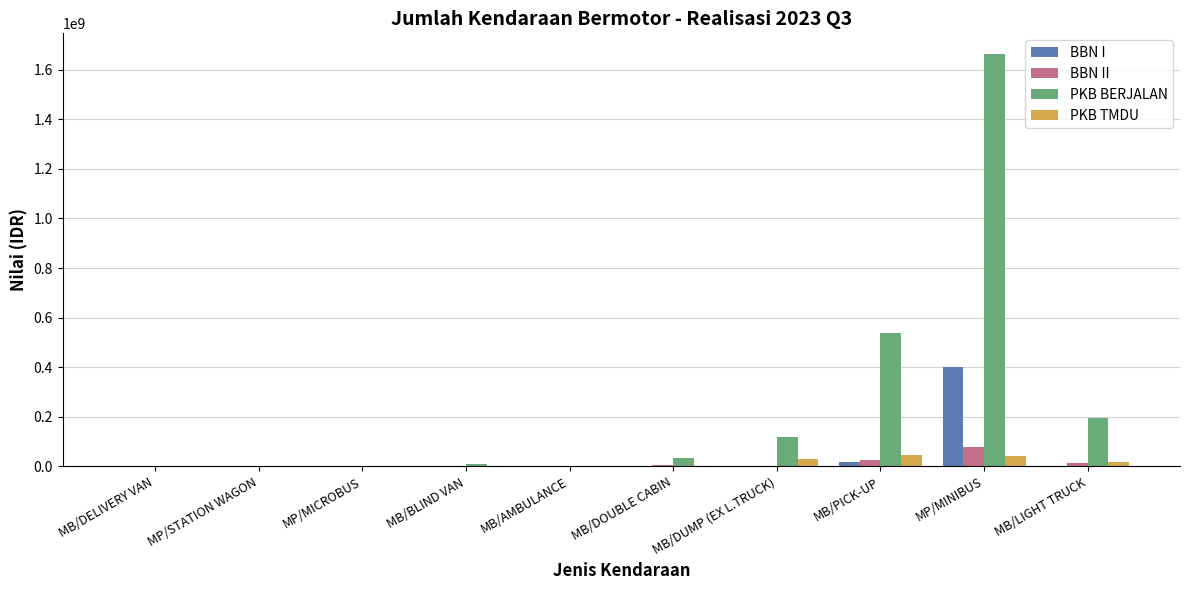

How many categories are shown in the chart?

10